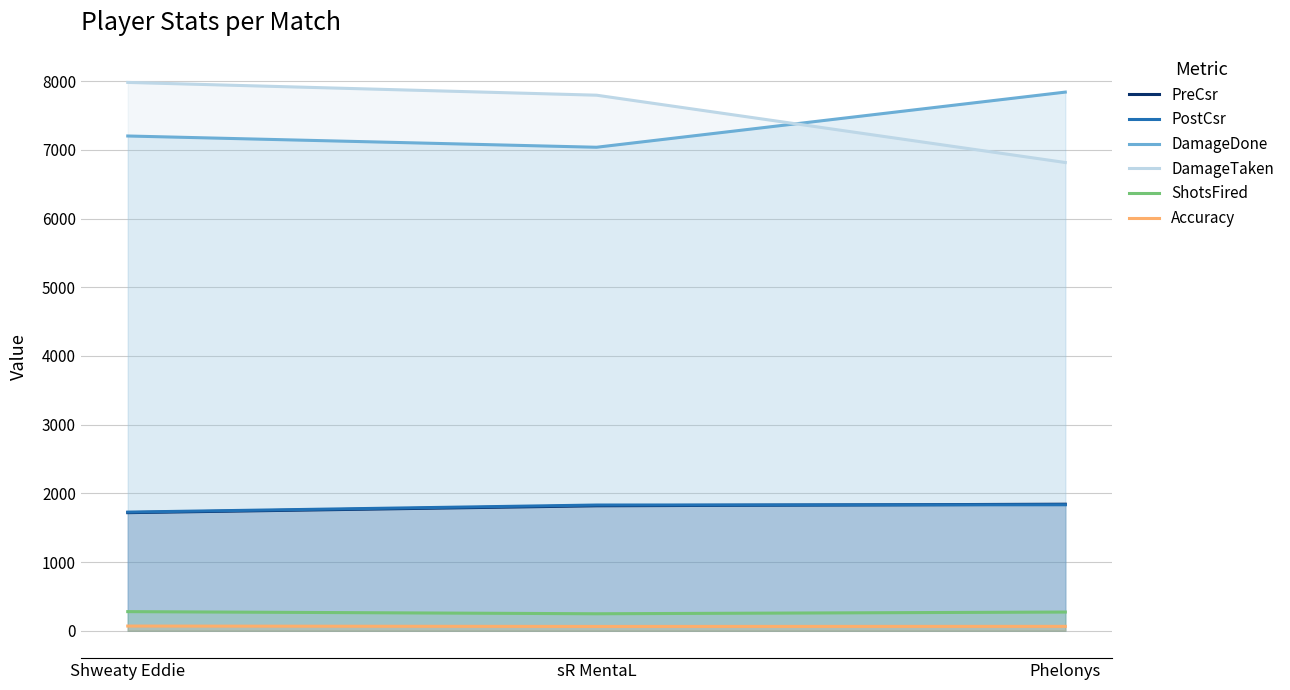

What position from the right is Shweaty Eddie?

3